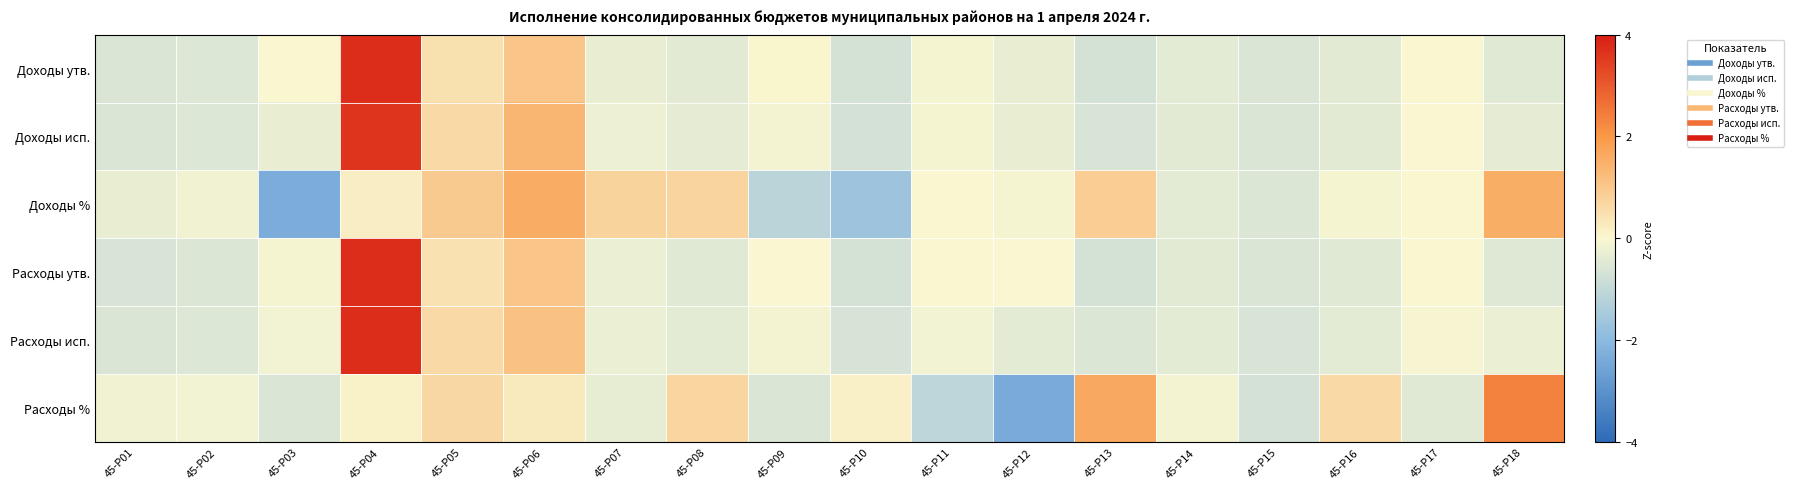

How many data points does each series have?

18